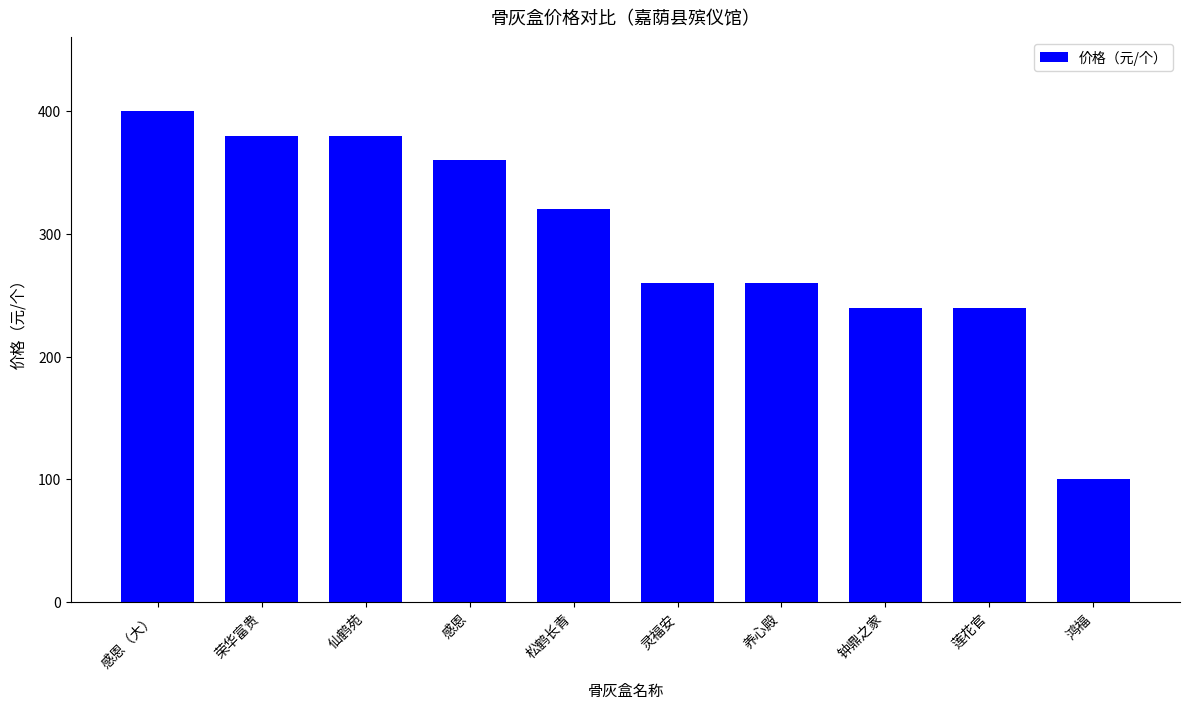

What is the difference between the values at 感恩（大） and 莲花官?

160